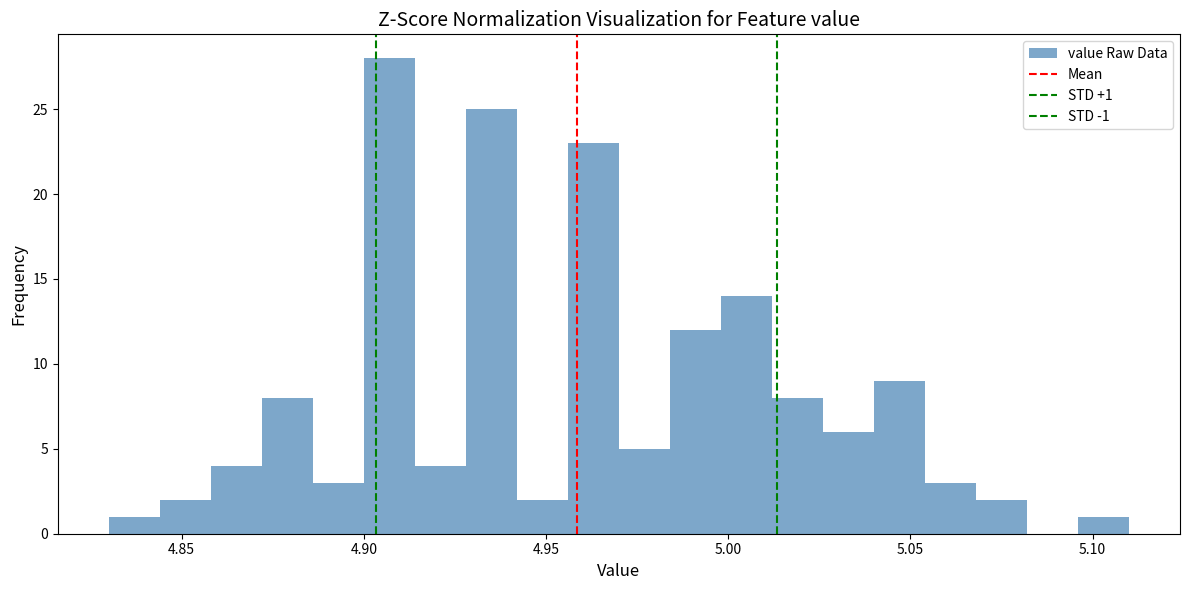

Around what value on the x-axis is the tallest bar? Give the approximate position of its centre, as read against the axis.

4.905